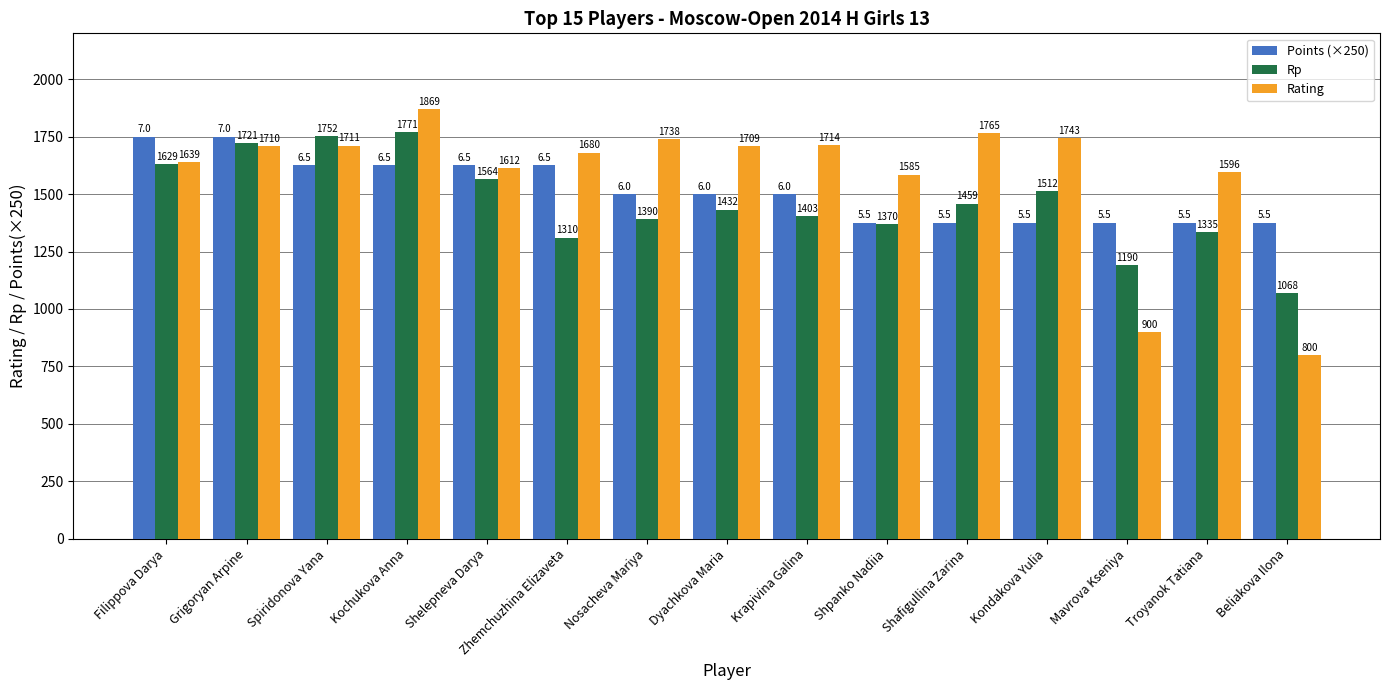

Which series has the largest range (max minus min)?

Rating